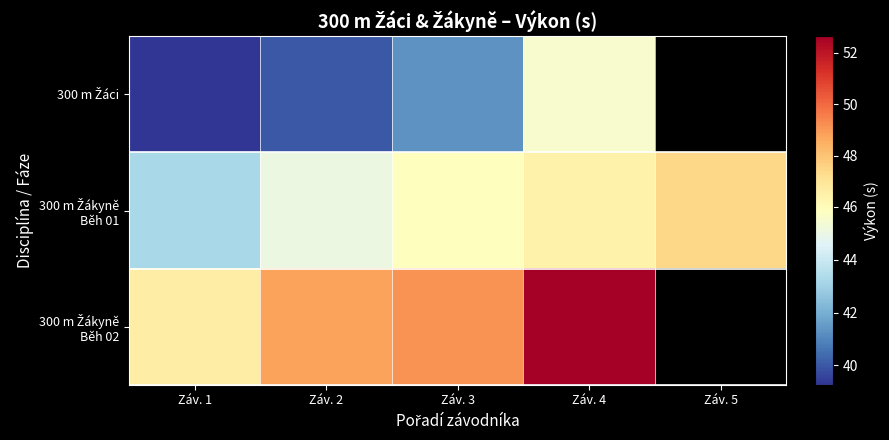

Is the value of 300 m Žáci at Záv. 3 greater than the value of 300 m Žákyně Běh 02 at Záv. 4?

No